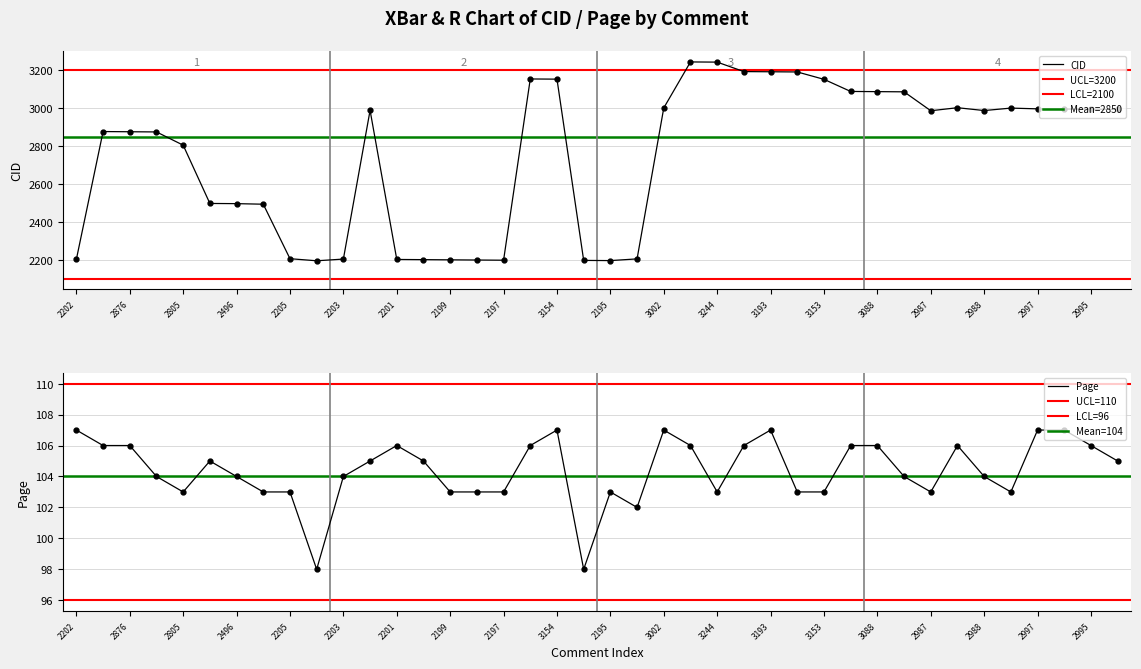

Reading left to right, extract all data points from this chart.

CID: 2202=2202	2877=2877	2876=2876	2875=2875	2805=2805	2497=2497	2496=2496	2493=2493	2205=2205	2194=2194	2203=2203	2989=2989	2201=2201	2200=2200	2199=2199	2198=2198	2197=2197	3155=3155	3154=3154	2196=2196	2195=2195	2204=2204	3002=3002	3245=3245	3244=3244	3194=3194	3193=3193	3192=3192	3153=3153	3089=3089	3088=3088	3087=3087	2987=2987	3003=3003	2988=2988	3001=3001	2997=2997	2996=2996	2995=2995	2994=2994
Page: 2202=107	2877=106	2876=106	2875=104	2805=103	2497=105	2496=104	2493=103	2205=103	2194=98	2203=104	2989=105	2201=106	2200=105	2199=103	2198=103	2197=103	3155=106	3154=107	2196=98	2195=103	2204=102	3002=107	3245=106	3244=103	3194=106	3193=107	3192=103	3153=103	3089=106	3088=106	3087=104	2987=103	3003=106	2988=104	3001=103	2997=107	2996=107	2995=106	2994=105
Page(C): 2202=107	2877=106	2876=106	2875=104	2805=103	2497=105	2496=104	2493=103	2205=103	2194=98	2203=104	2989=105	2201=106	2200=105	2199=103	2198=103	2197=103	3155=106	3154=107	2196=98	2195=103	2204=102	3002=107	3245=106	3244=103	3194=106	3193=107	3192=103	3153=103	3089=106	3088=106	3087=104	2987=103	3003=106	2988=104	3001=103	2997=107	2996=107	2995=106	2994=105